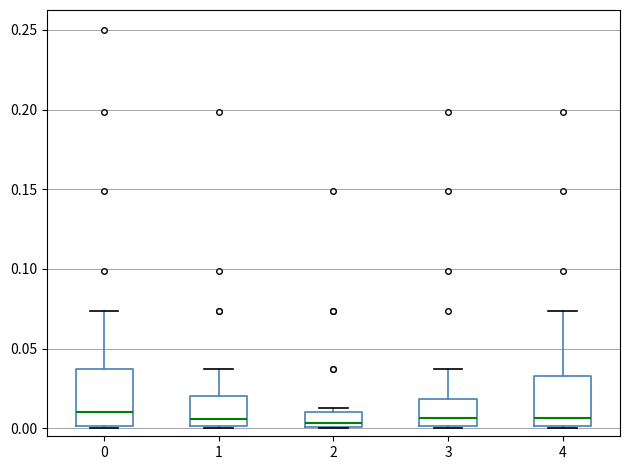

Where is the upper edge of the box at x = 2 on the y-axis? The values are not printed on the chart, so give them approximately, as read against the axis.

0.010